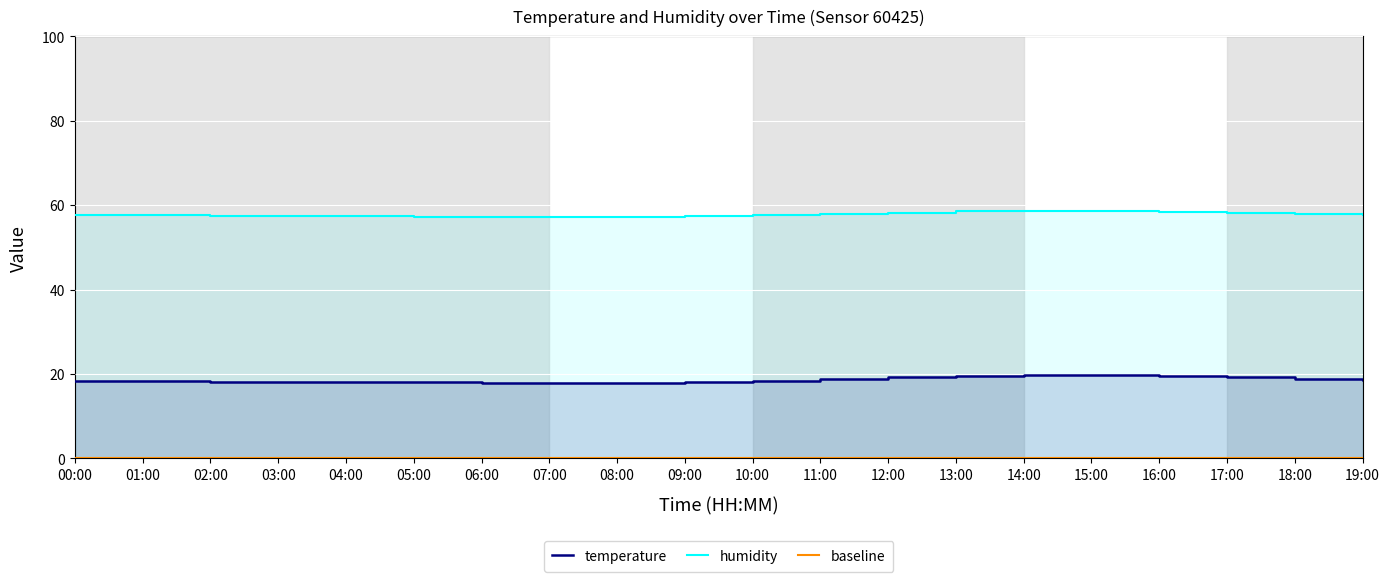

What is the label of the 20th point from the right?

00:00